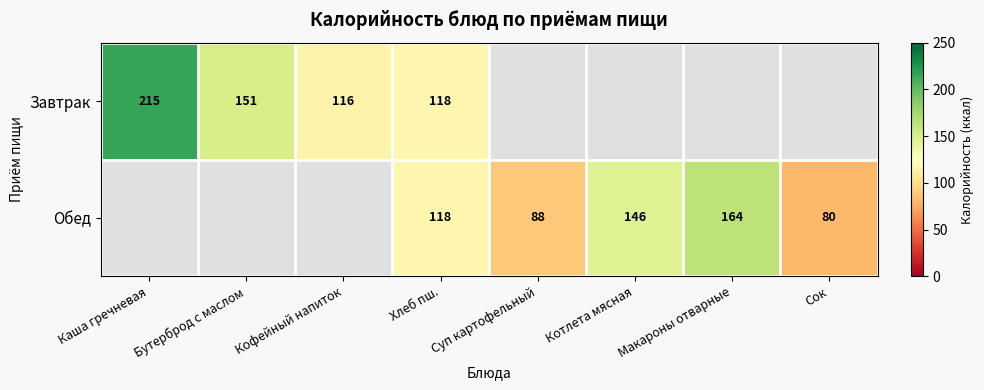

The value of Обед at Котлета мясная is 260. True or false?

False